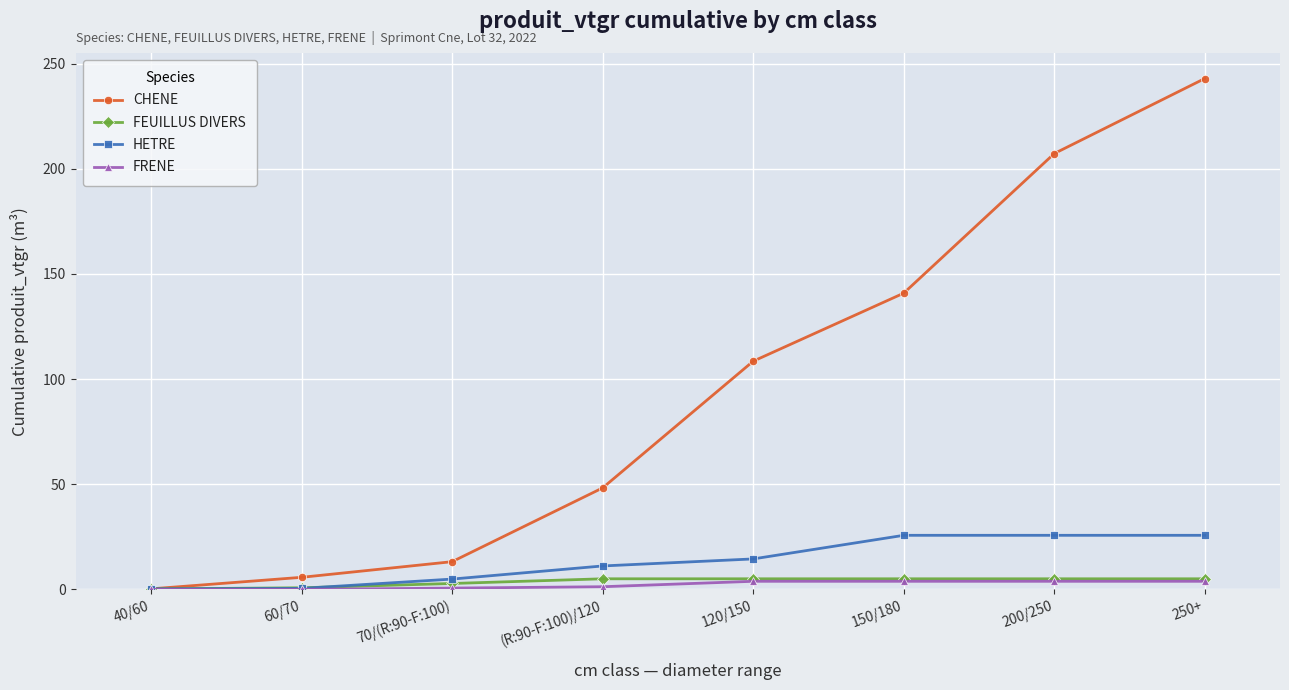

Which series has the largest total across all categories?

CHENE